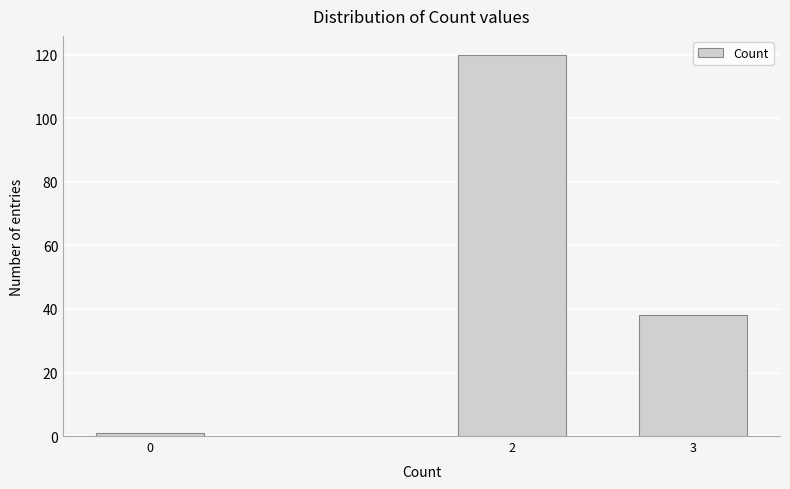

Reading left to right, what are all the values shown in this chart?

1	120	38